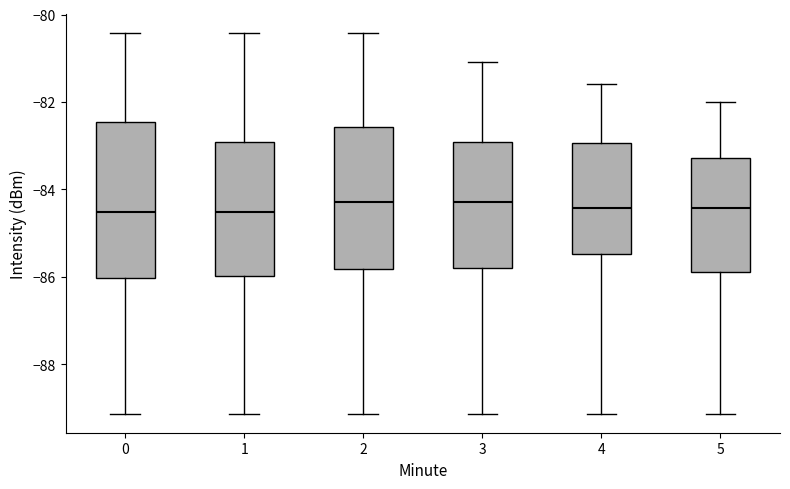

Comparing the boxes themselves (not the whiskers), which one is the tallest?

0